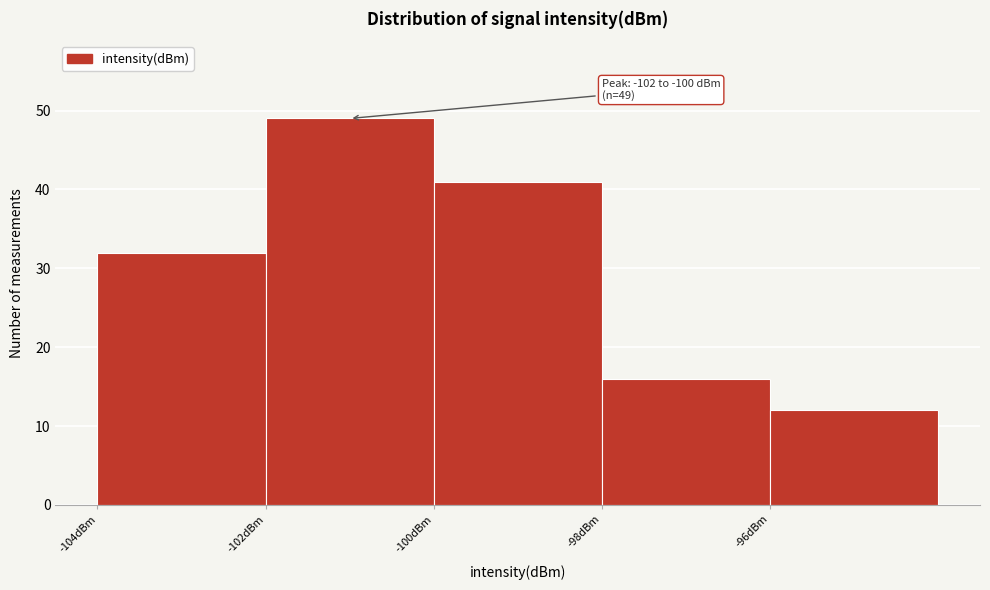

Which range on the x-axis has the tallest bar?

-102 to -100